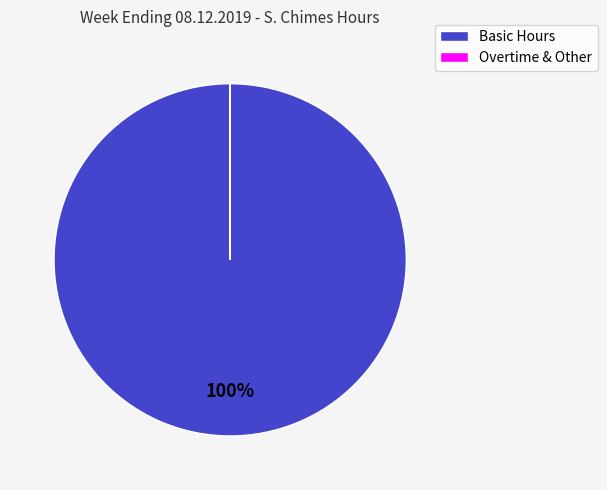

True or false: Basic Hours accounts for 90% of the total.

False